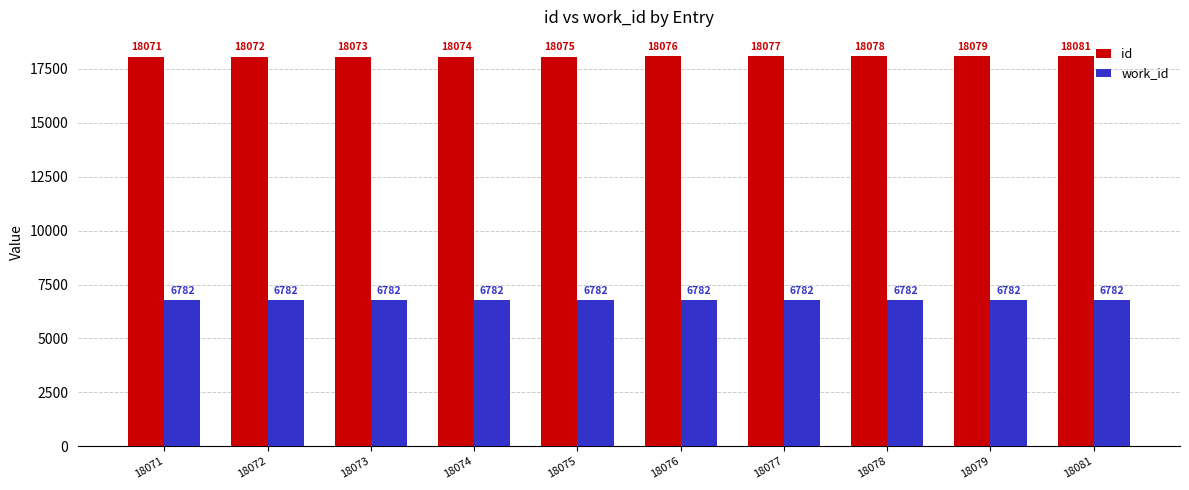

What is the spread (max minus min) of values at 18081?

11299